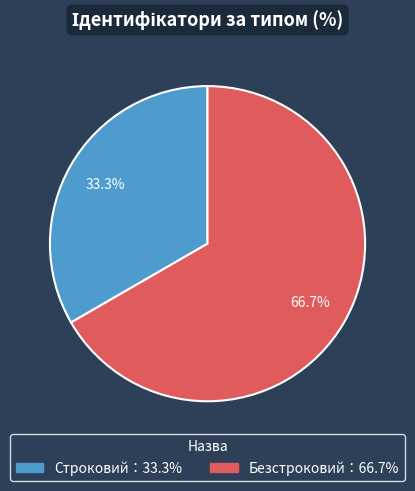

Is there a majority slice in this chart?

Yes